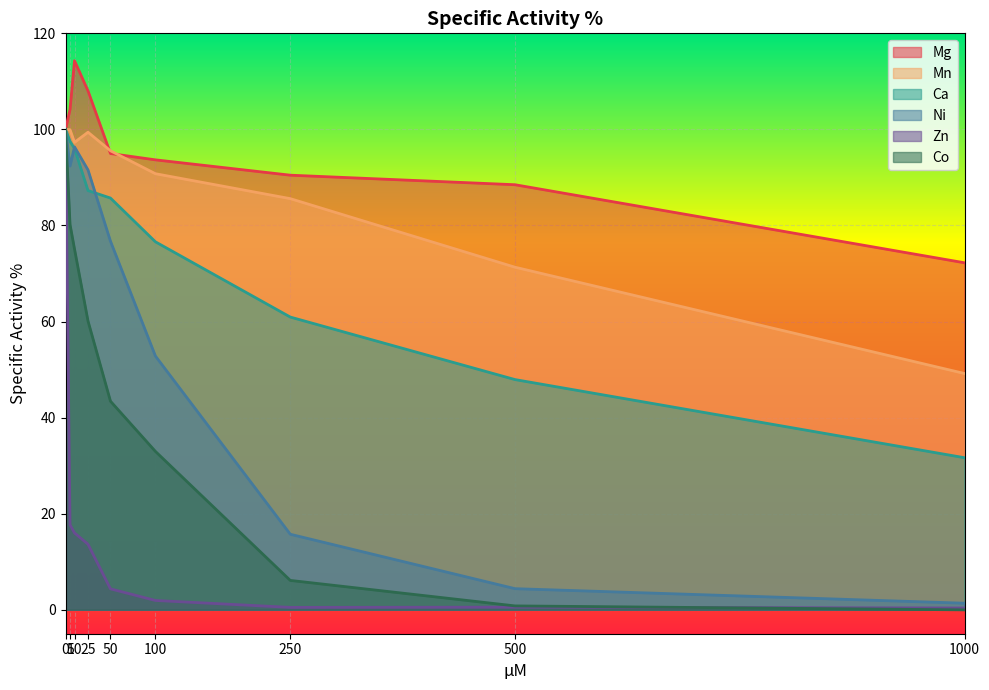

Where is Ni nearest to the value 50?

100